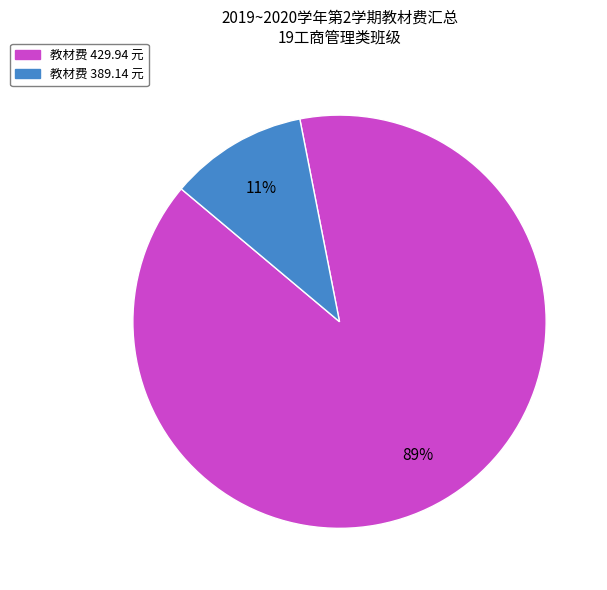

Does any single category account for the majority?

Yes